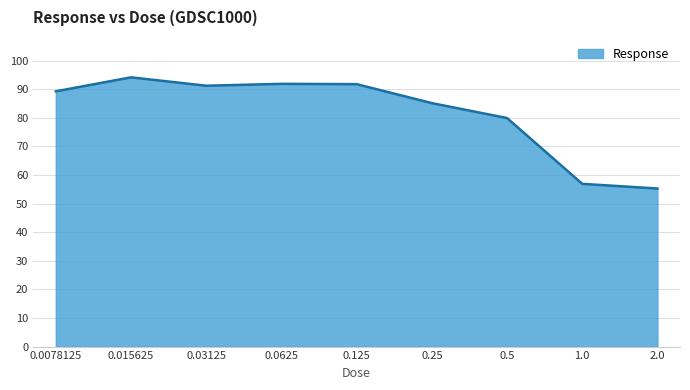

At which category does the data reach its first local peak?

0.015625